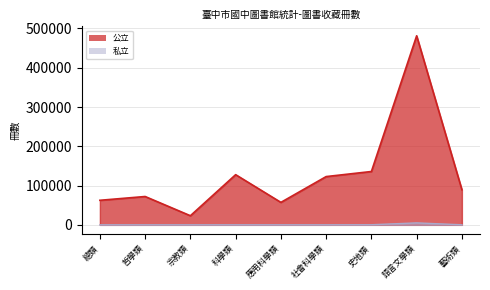

Is the value of 公立 at 藝術類 greater than the value of 私立 at 應用科學類?

Yes